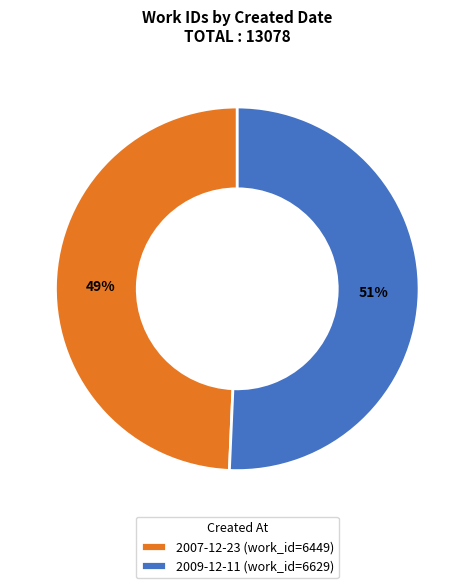

The 2007-12-23 slice represents 49% of the pie. True or false?

True